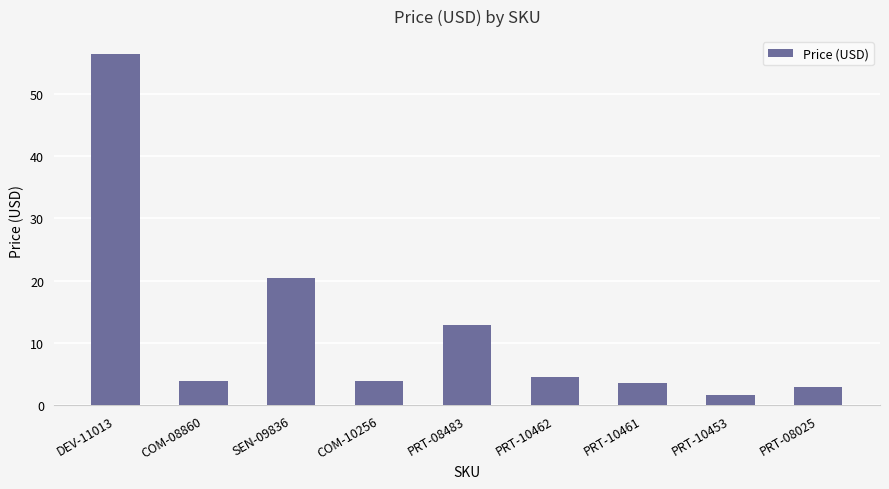

What is the approximate value at PRT-08025?

3.0